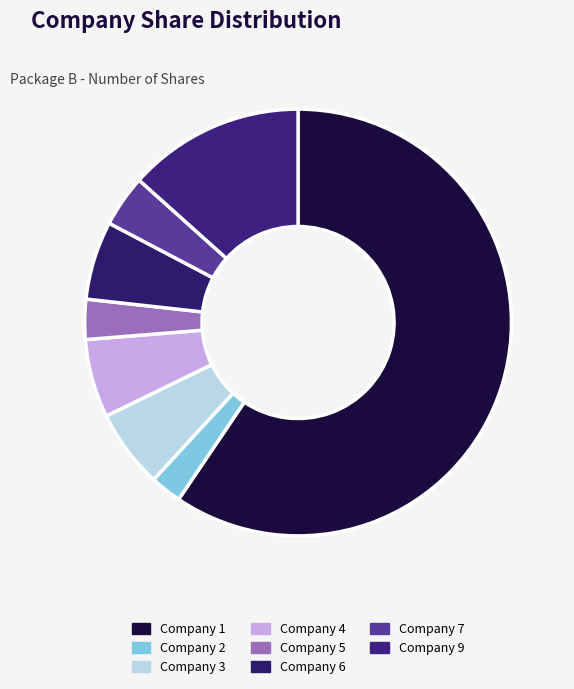

How many segments does this pie chart have?

8